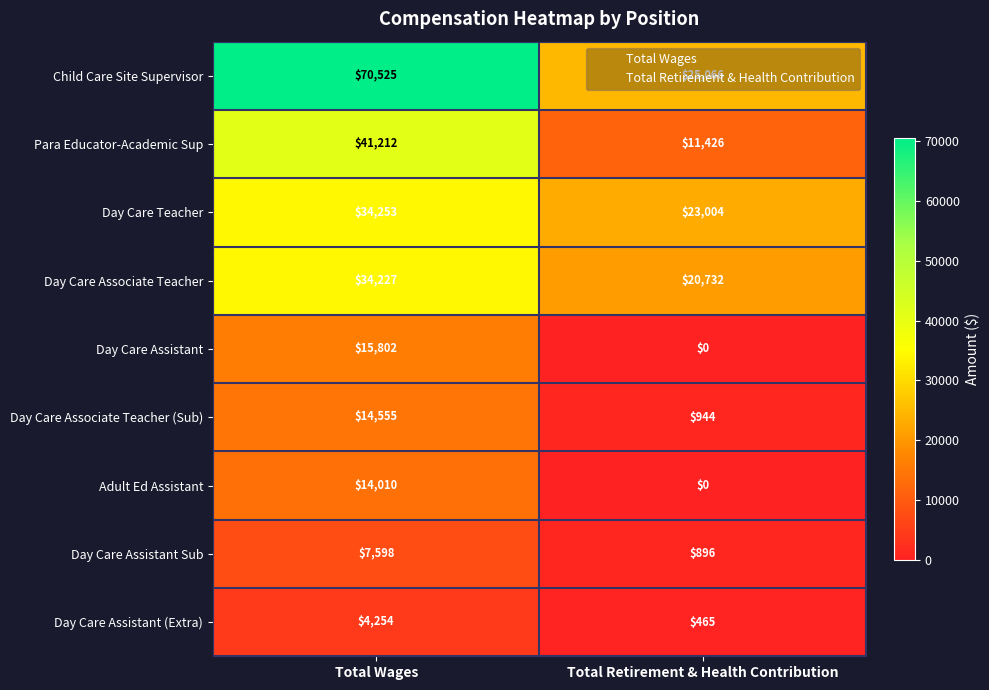

What is the sum of all Day Care Assistant values?

15802